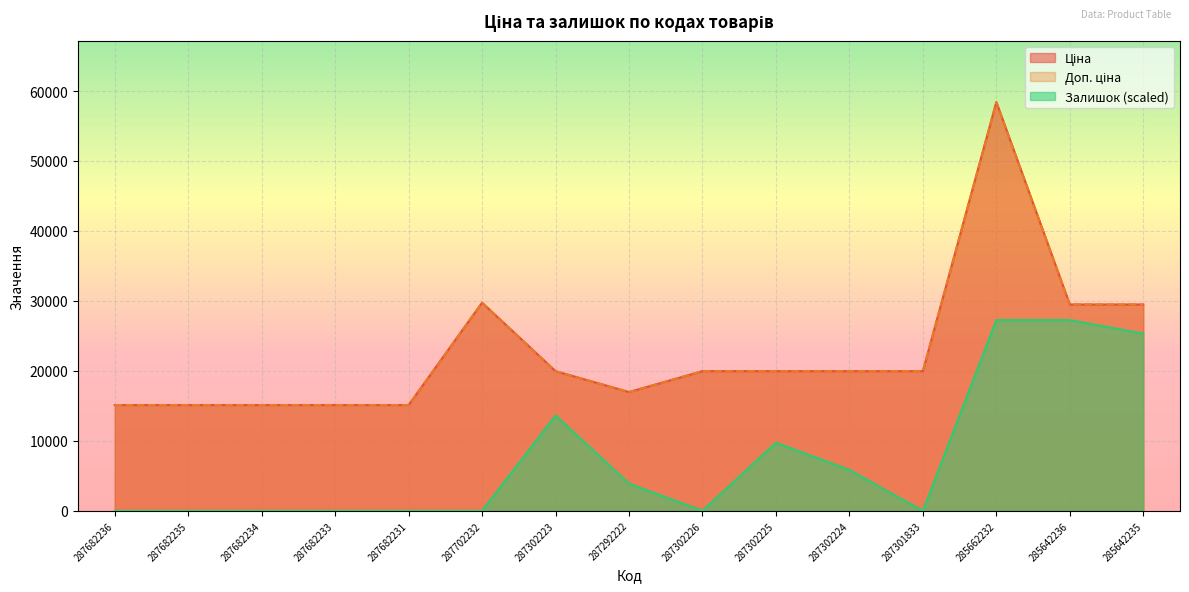

What is the total value across all series at 287301833?

39928.3